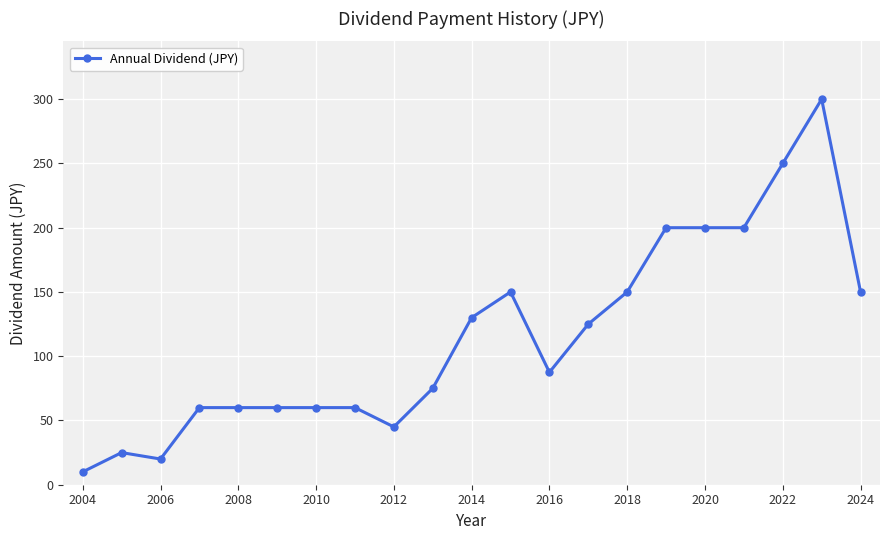

What is the value of the 11th point from the left?

130.0